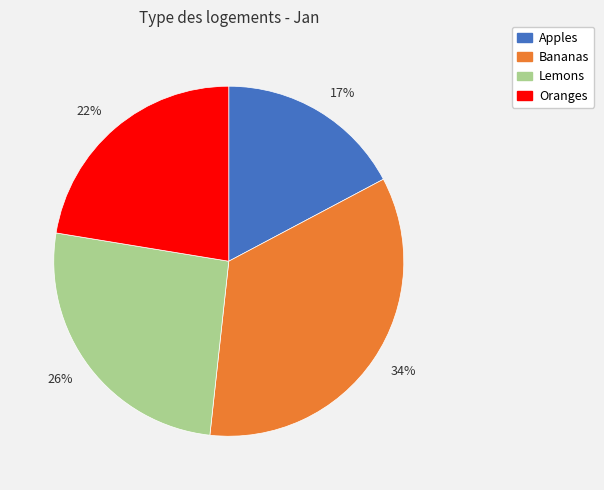

To the nearest percent, what portion does 17% represent?

17%